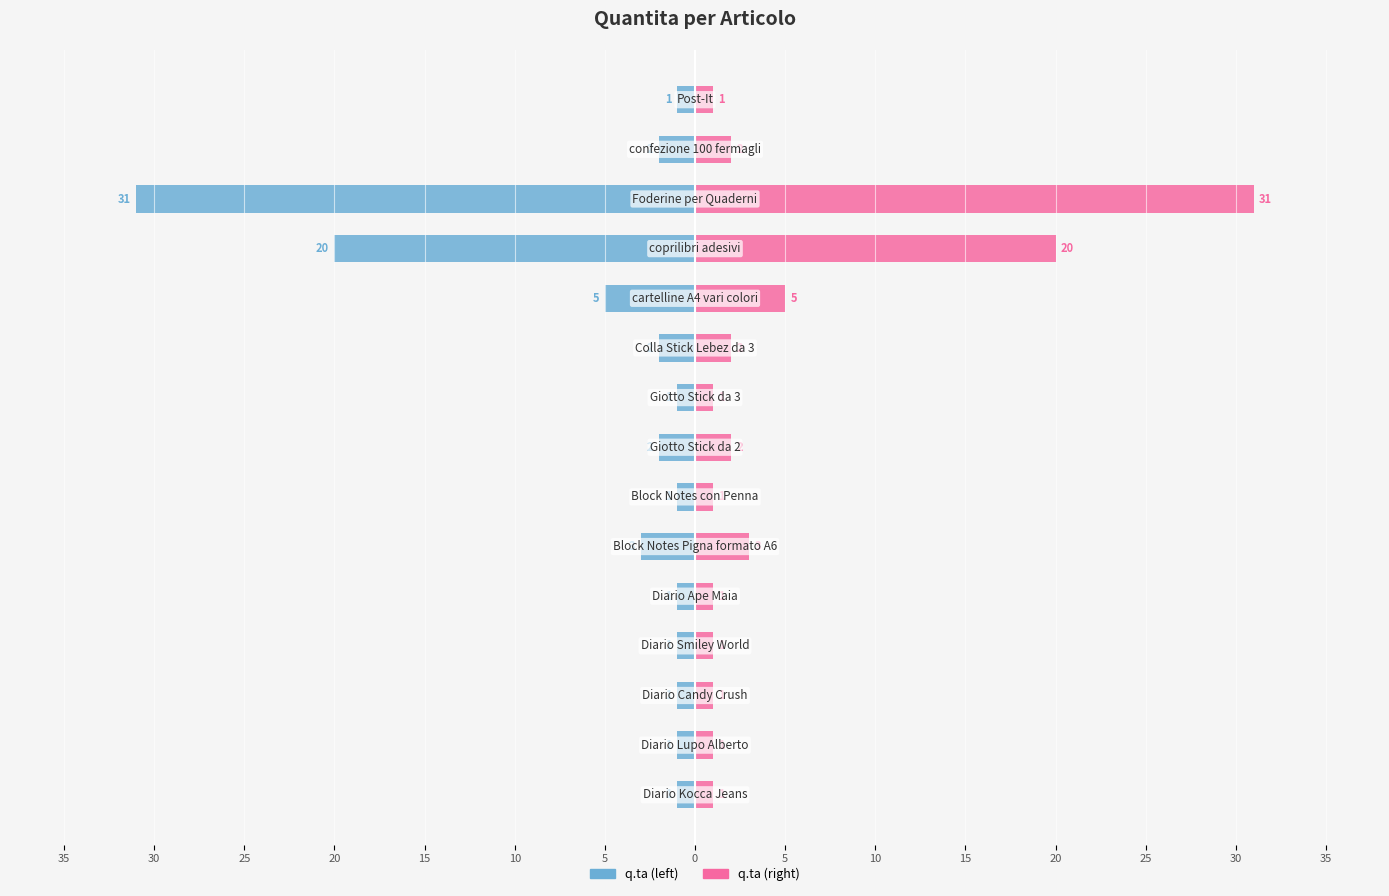

Is it true that q.ta equals -1 at 10?

False